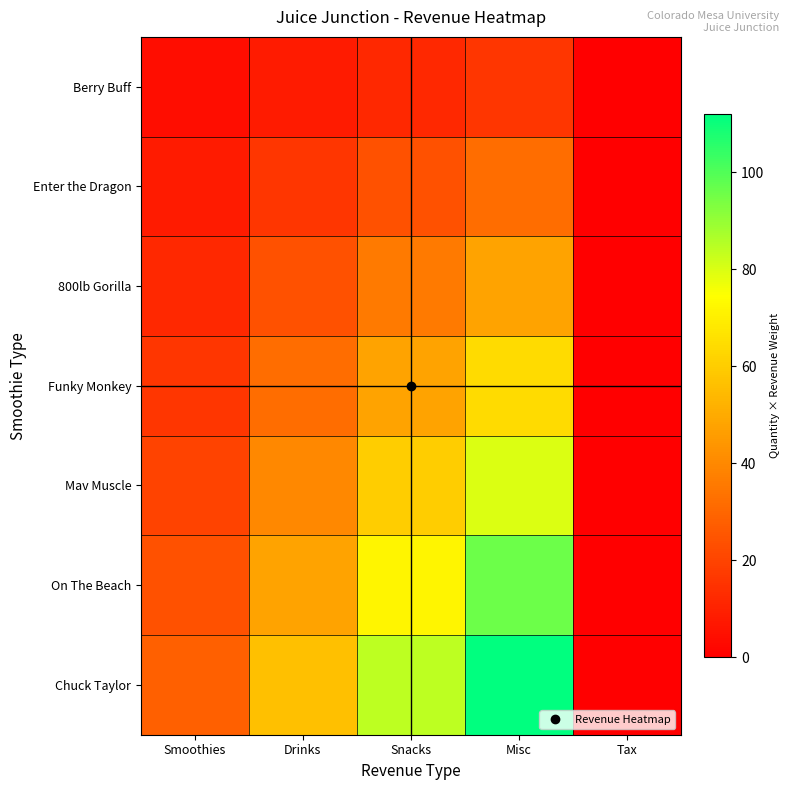

How many data points does each series have?

5